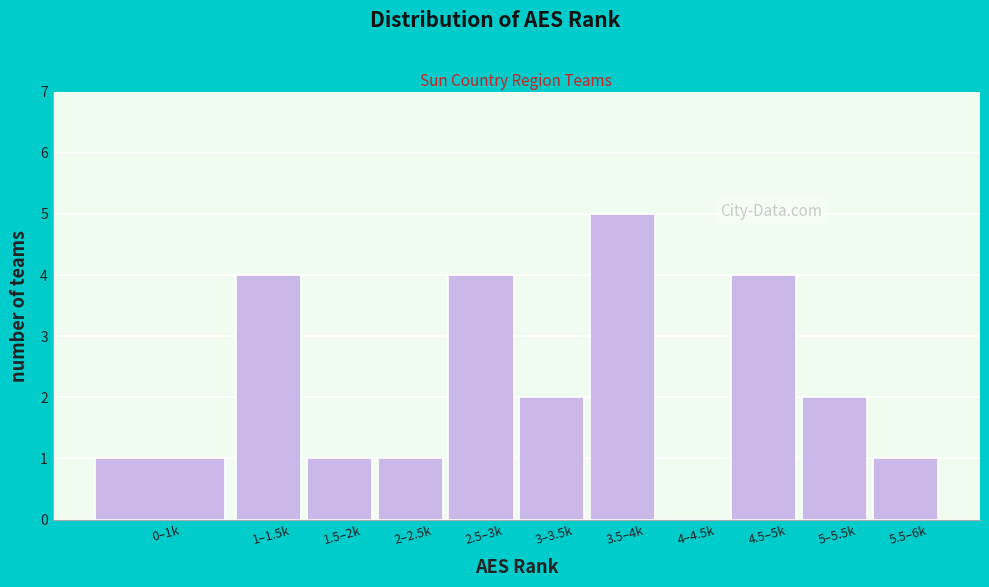

Reading left to right, what are all the values shown in this chart?

0–1k=1	1–1.5k=4	1.5–2k=1	2–2.5k=1	2.5–3k=4	3–3.5k=2	3.5–4k=5	4–4.5k=0	4.5–5k=4	5–5.5k=2	5.5–6k=1